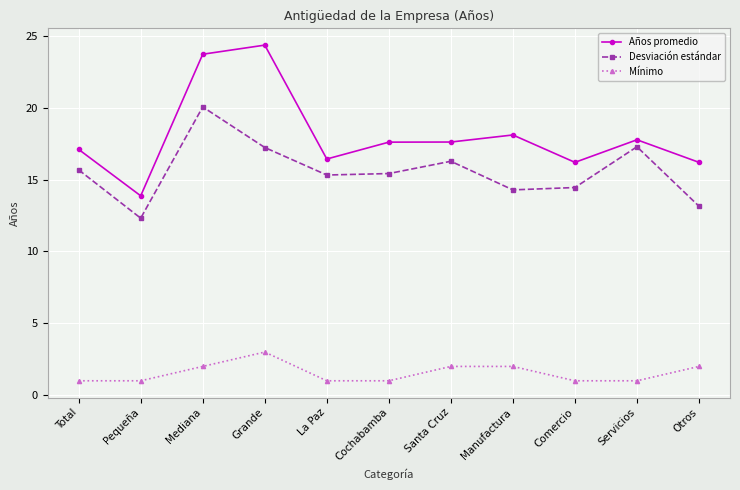

At La Paz, list the series in order from largest to smallest.

Años promedio, Desviación estándar, Mínimo